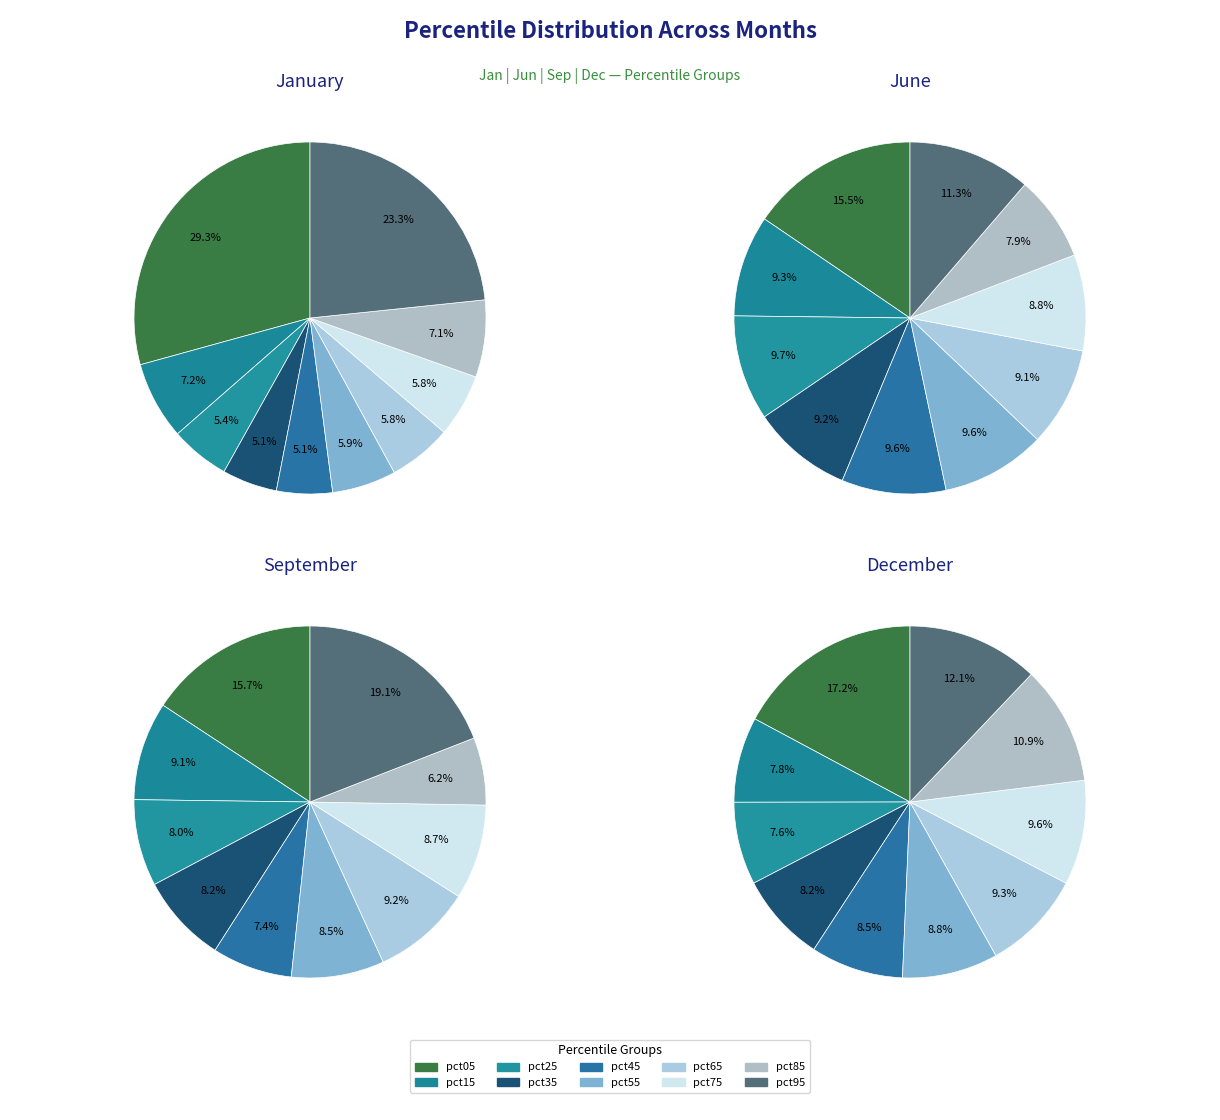

Count the number of slices in the pie.

10